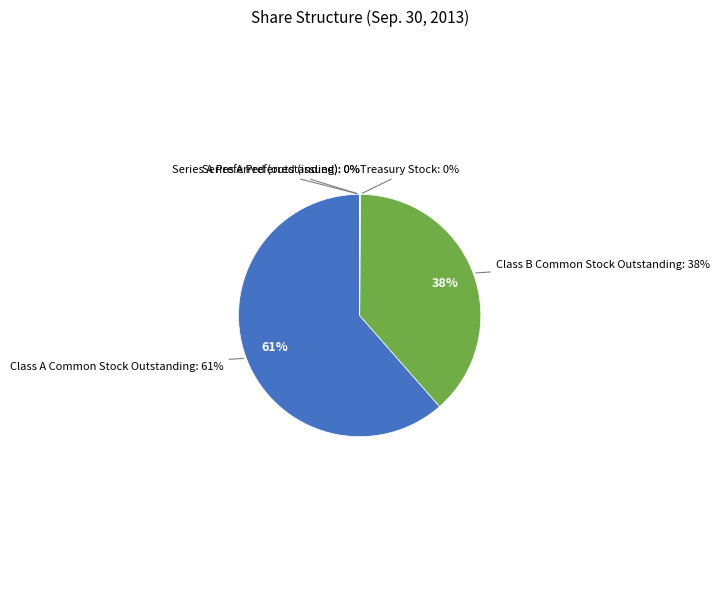

To the nearest percent, what is the difference between the Class A Common Stock Outstanding and Treasury Stock slice percentages?

61%